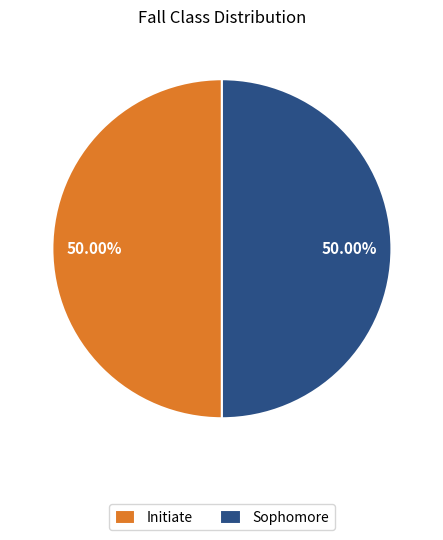

Do Initiate and Sophomore together represent more than half of the pie?

Yes